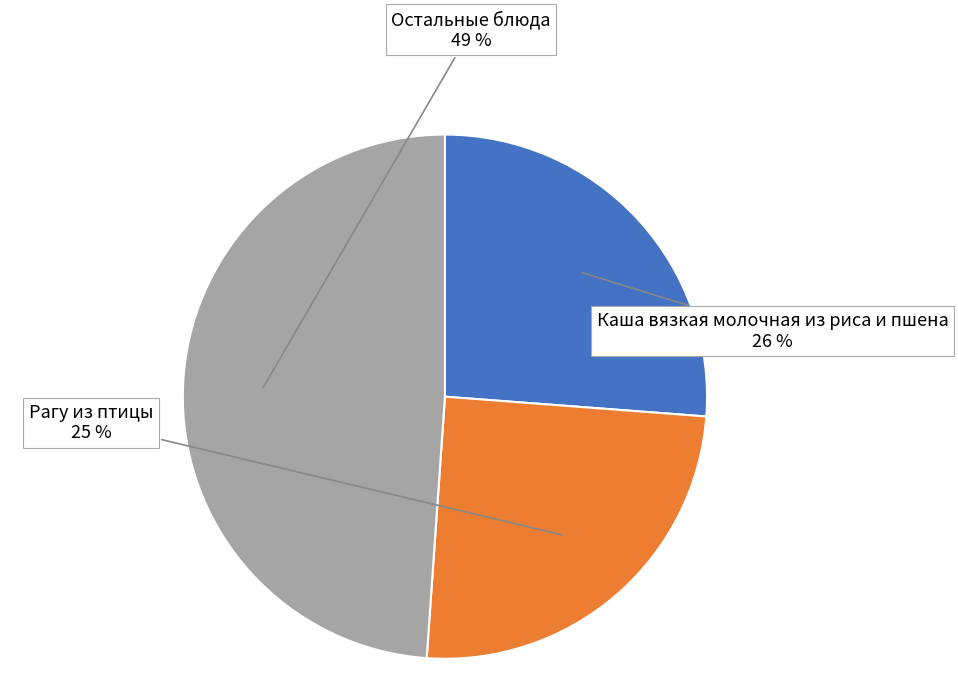

Is there a majority slice in this chart?

No